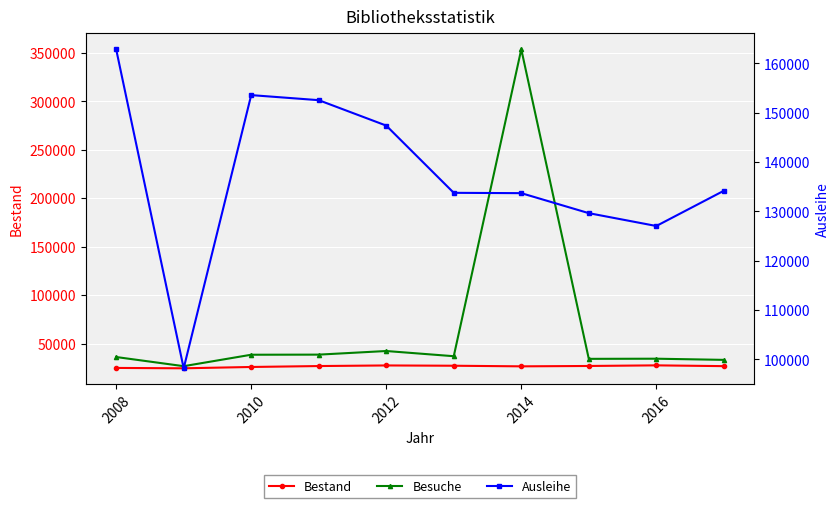

What is the average value of the Ausleihe series?

137285